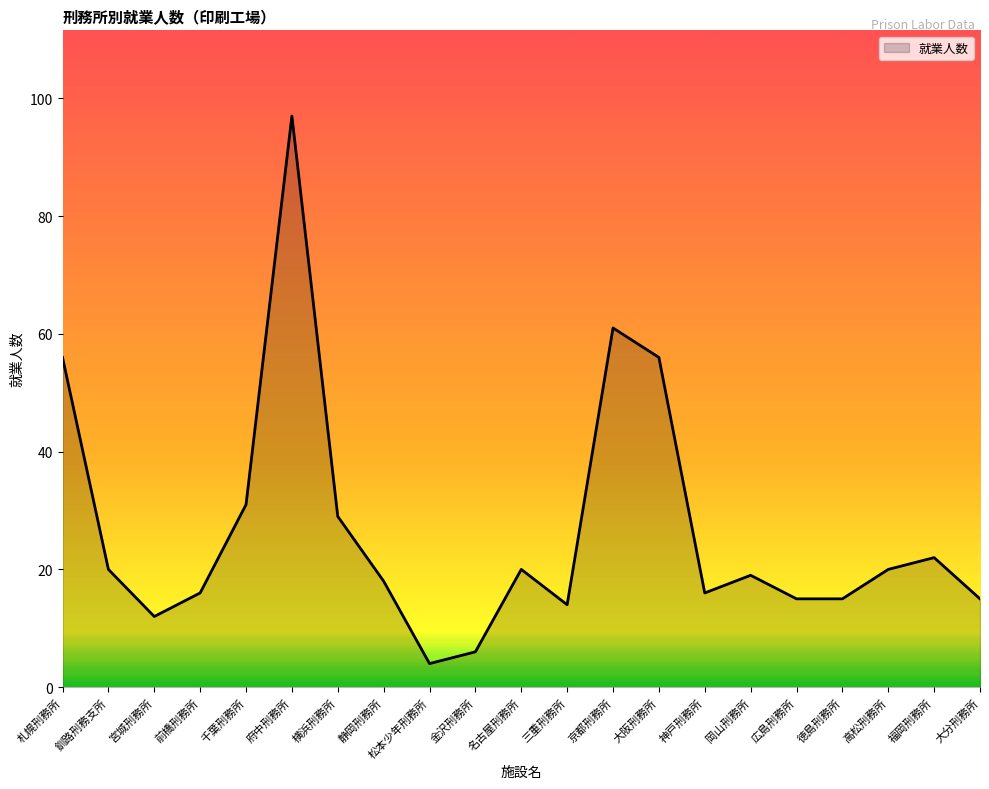

Does the chart display data point markers on the line(s)?

No